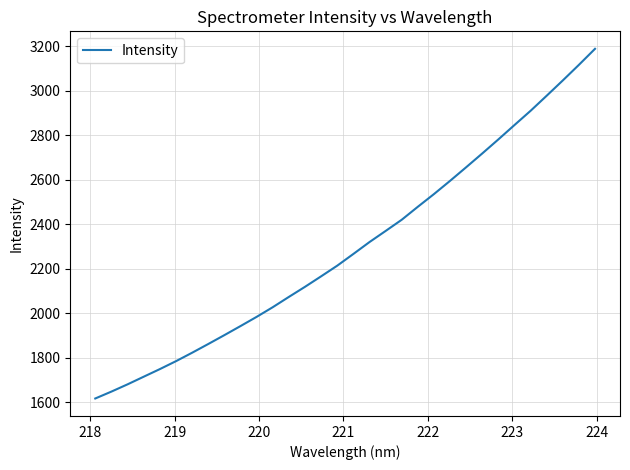

What is the greatest value displayed?

3188.1